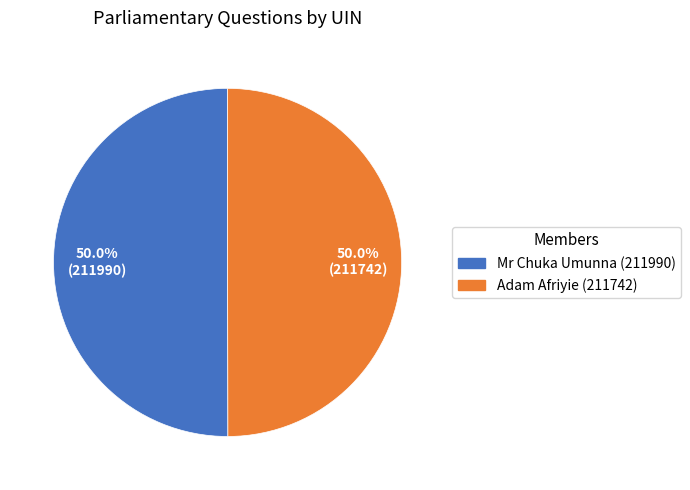

What is the ratio of the value at Mr Chuka Umunna (211990) to the value at Adam Afriyie (211742)?

1.0